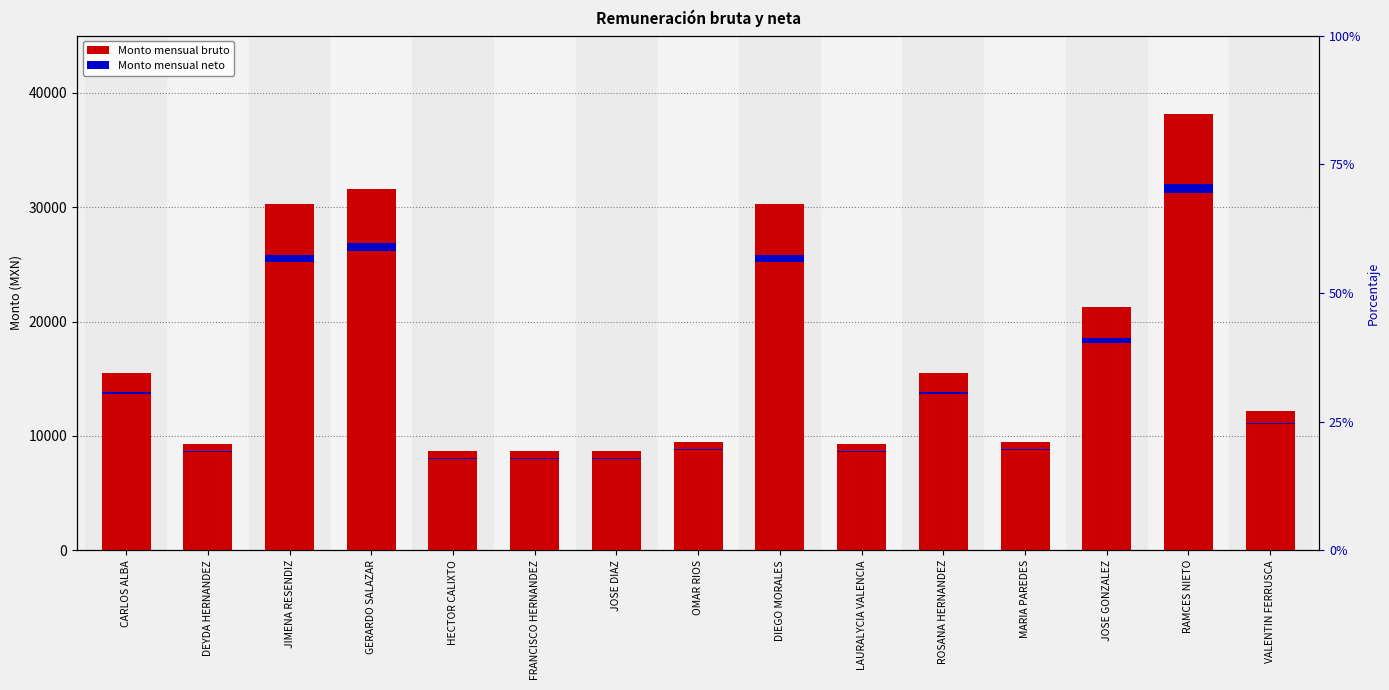

At which category is the sum across all series the highest?

RAMCES NIETO